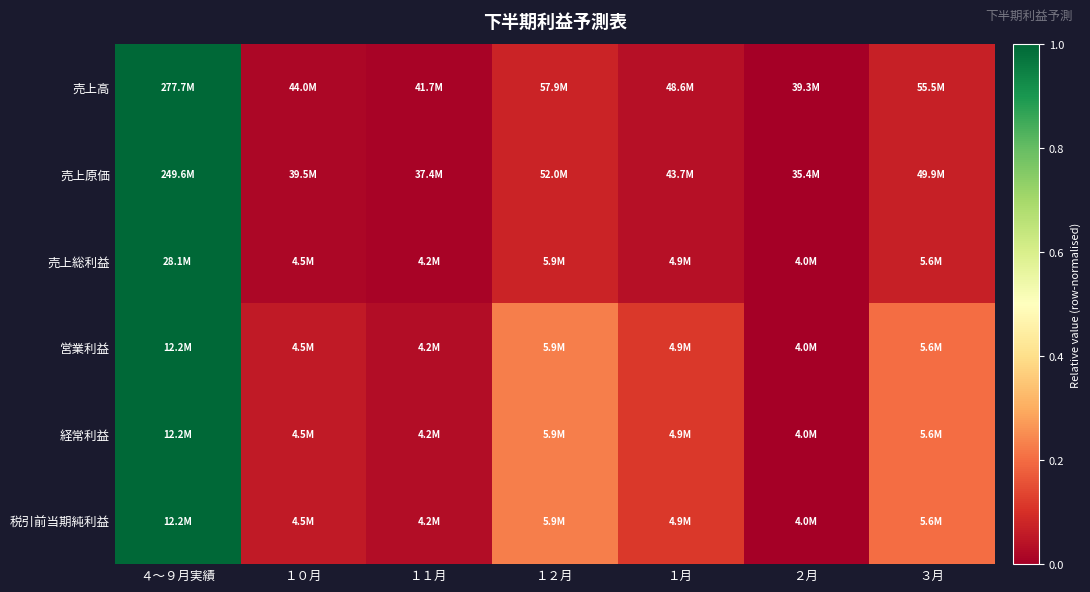

Between ２月 and １０月, which is larger?

１０月